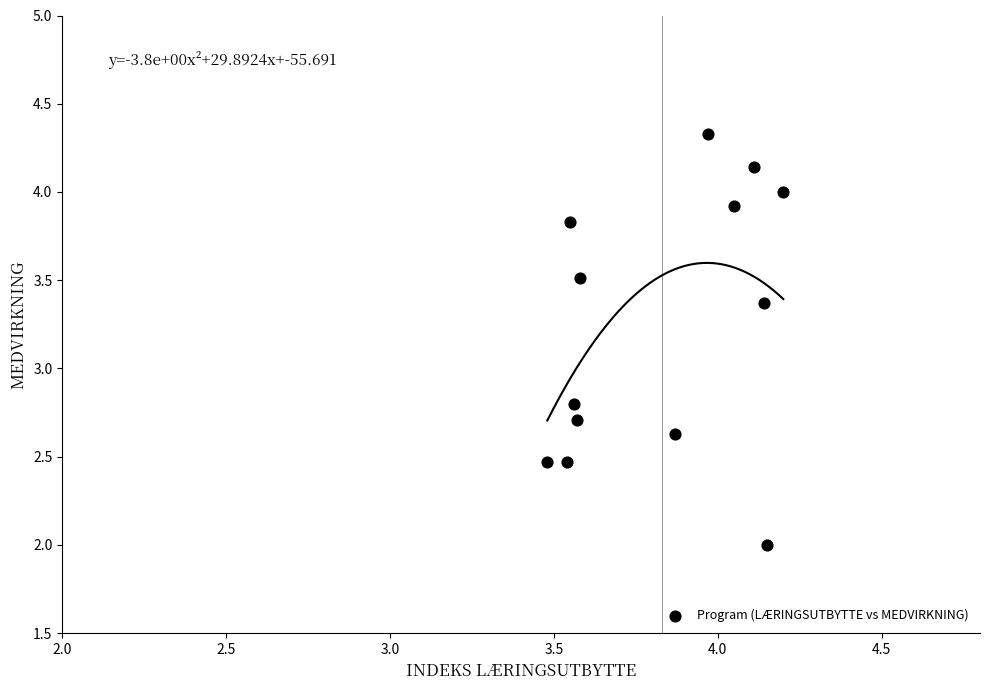

What is the range of Y values (max minus min)?

2.3